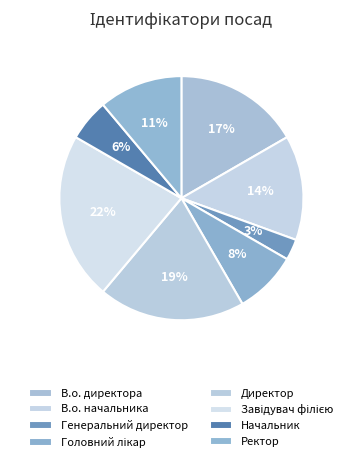

To the nearest percent, what percentage of the pie is В.о. начальника?

14%